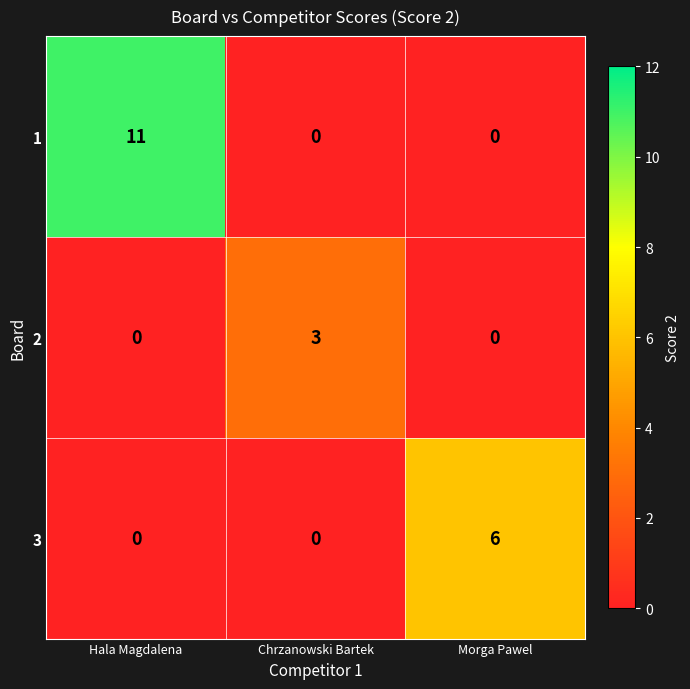

True or false: 3 has a value of 11 at Morga Pawel.

False